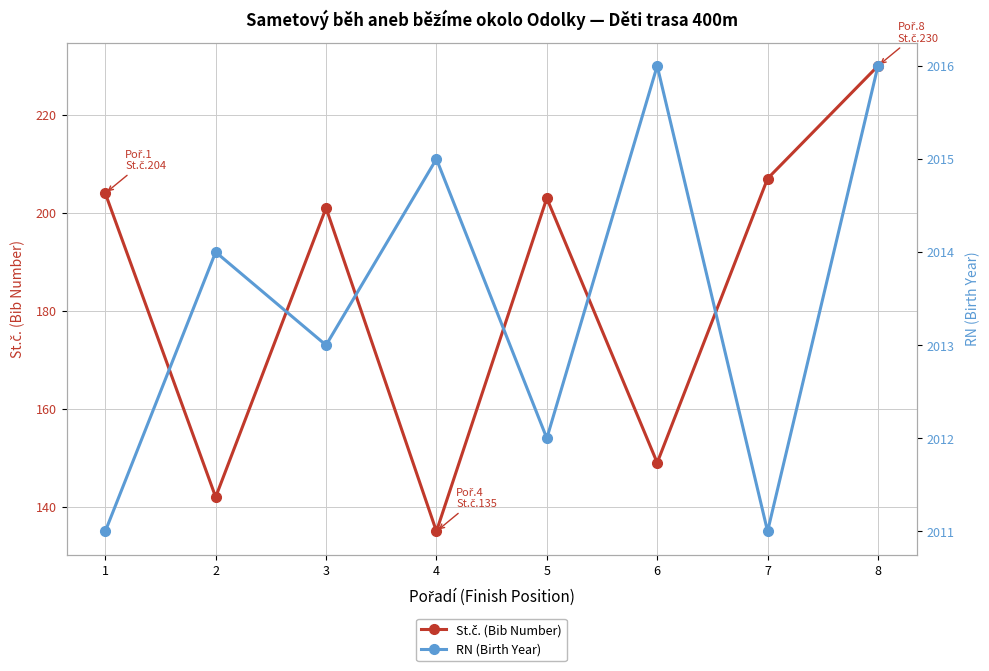

At which label does RN (Birth Year) reach its peak?

6